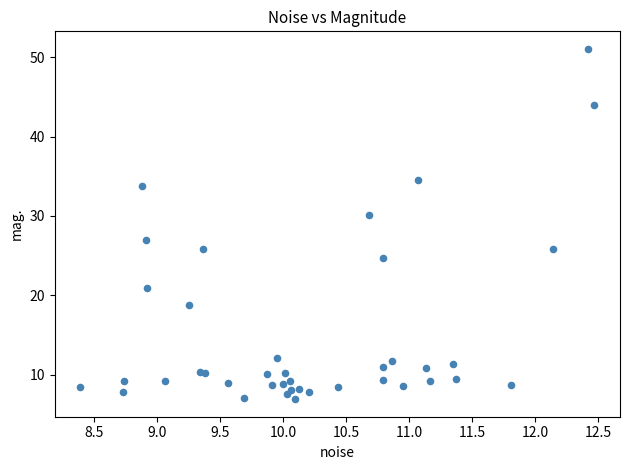

What Y value in the scatter plot is closest to 28?

27.0